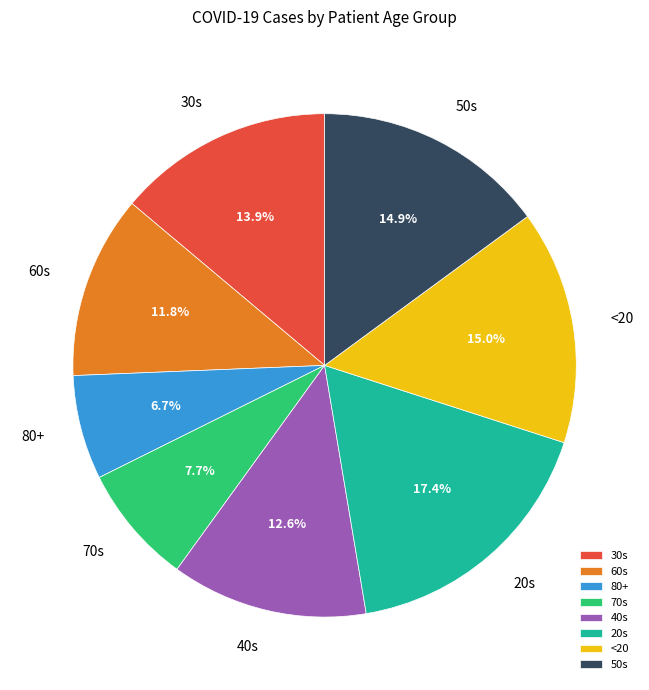

Approximately how many times larger is the value at 60s compared to 80+?

1.8